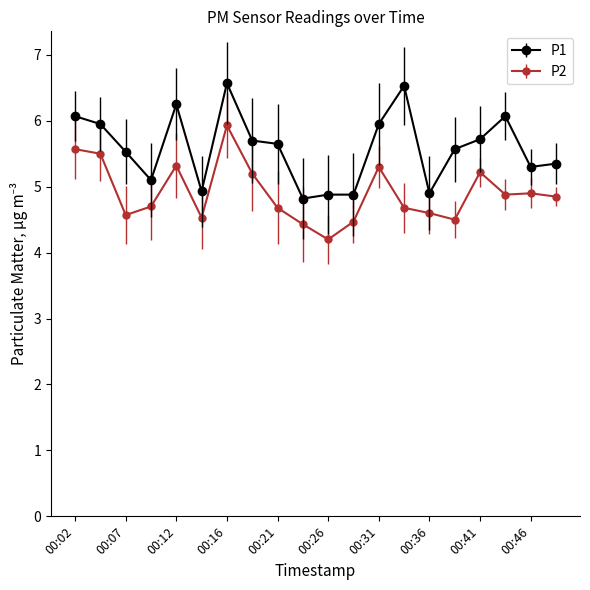

Rank the series by their maximum value, from highest to lowest.

P1, P2